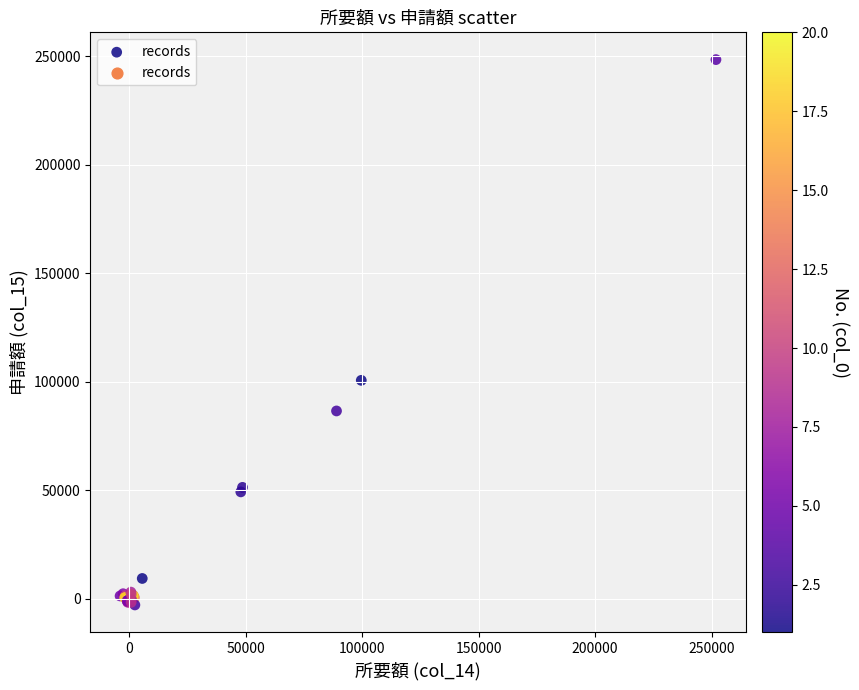

What Y value in the scatter plot is closest to 122729?

100578.2